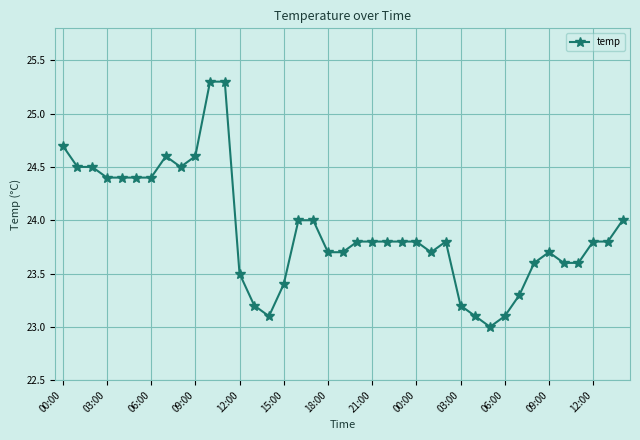

Does the chart display data point markers on the line(s)?

Yes